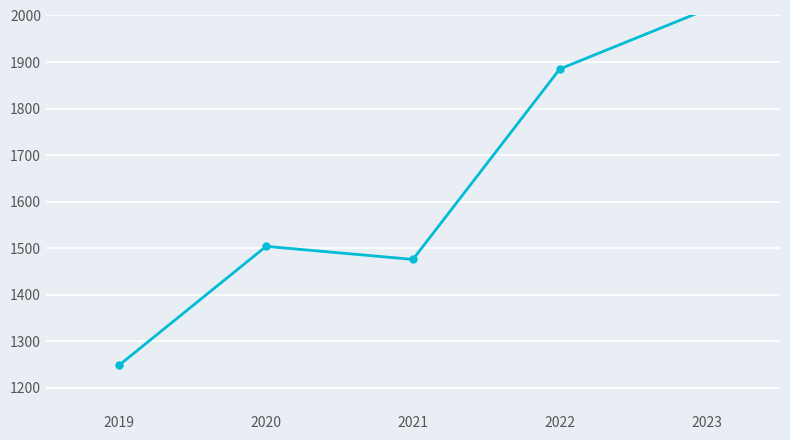

Rank the categories by value from lowest to highest.

2019, 2021, 2020, 2022, 2023